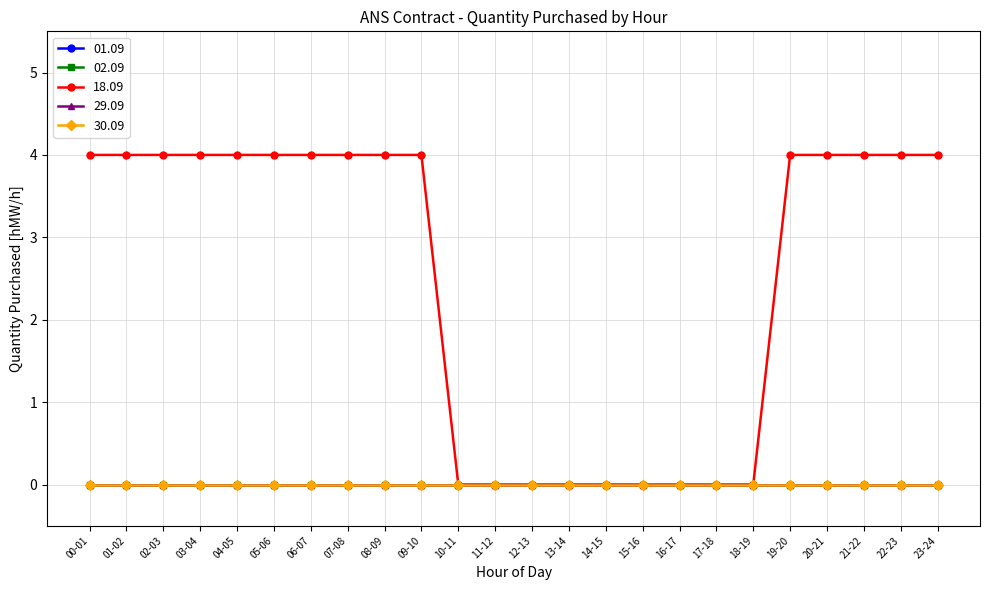

Reading left to right, what are all the values shown in this chart?

01.09: 00-01=0	01-02=0	02-03=0	03-04=0	04-05=0	05-06=0	06-07=0	07-08=0	08-09=0	09-10=0	10-11=0	11-12=0	12-13=0	13-14=0	14-15=0	15-16=0	16-17=0	17-18=0	18-19=0	19-20=0	20-21=0	21-22=0	22-23=0	23-24=0
02.09: 00-01=0	01-02=0	02-03=0	03-04=0	04-05=0	05-06=0	06-07=0	07-08=0	08-09=0	09-10=0	10-11=0	11-12=0	12-13=0	13-14=0	14-15=0	15-16=0	16-17=0	17-18=0	18-19=0	19-20=0	20-21=0	21-22=0	22-23=0	23-24=0
18.09: 00-01=4	01-02=4	02-03=4	03-04=4	04-05=4	05-06=4	06-07=4	07-08=4	08-09=4	09-10=4	10-11=0	11-12=0	12-13=0	13-14=0	14-15=0	15-16=0	16-17=0	17-18=0	18-19=0	19-20=4	20-21=4	21-22=4	22-23=4	23-24=4
29.09: 00-01=0	01-02=0	02-03=0	03-04=0	04-05=0	05-06=0	06-07=0	07-08=0	08-09=0	09-10=0	10-11=0	11-12=0	12-13=0	13-14=0	14-15=0	15-16=0	16-17=0	17-18=0	18-19=0	19-20=0	20-21=0	21-22=0	22-23=0	23-24=0
30.09: 00-01=0	01-02=0	02-03=0	03-04=0	04-05=0	05-06=0	06-07=0	07-08=0	08-09=0	09-10=0	10-11=0	11-12=0	12-13=0	13-14=0	14-15=0	15-16=0	16-17=0	17-18=0	18-19=0	19-20=0	20-21=0	21-22=0	22-23=0	23-24=0